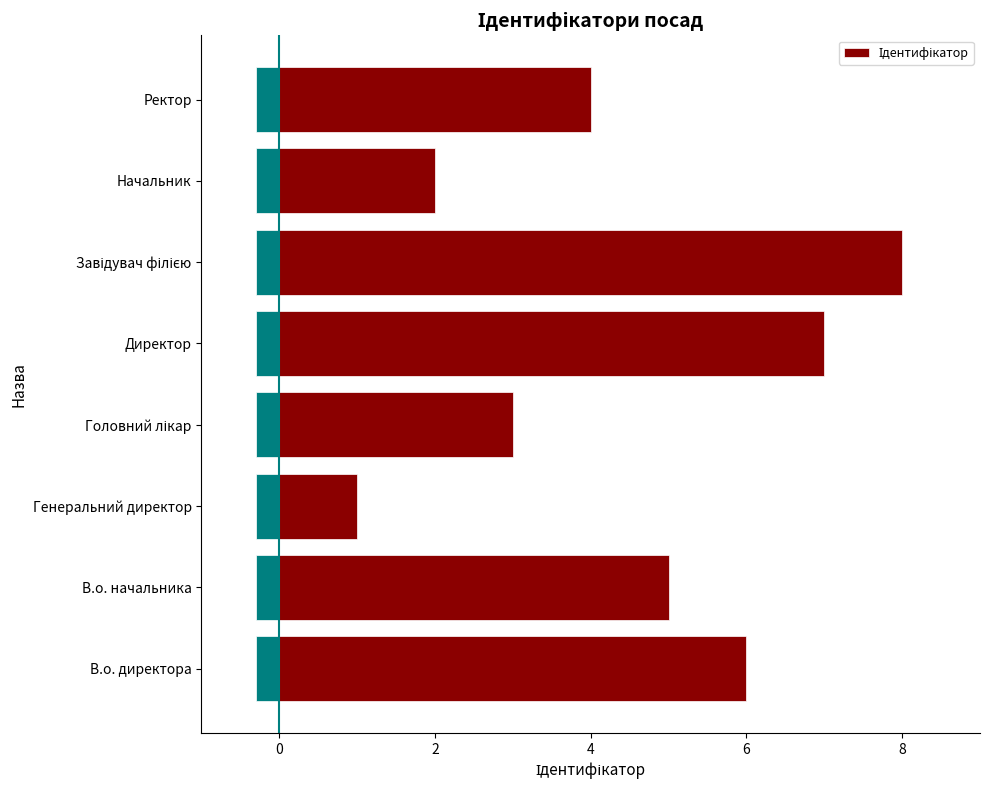

What is the sum of all values?

36